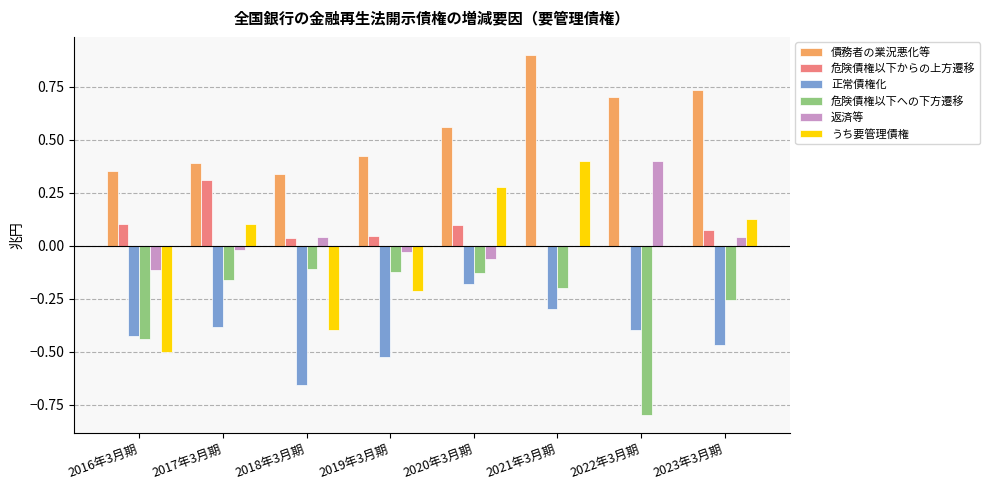

Is it true that 危険債権以下への下方遷移 equals -0.1 at 2023年3月期?

False